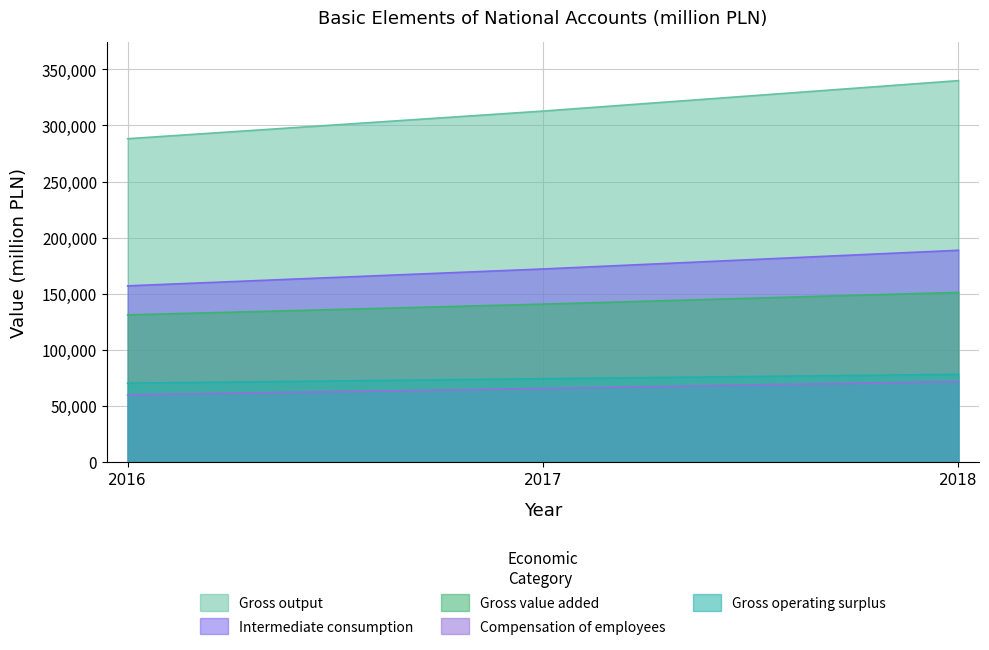

At which category is the sum across all series the highest?

2018